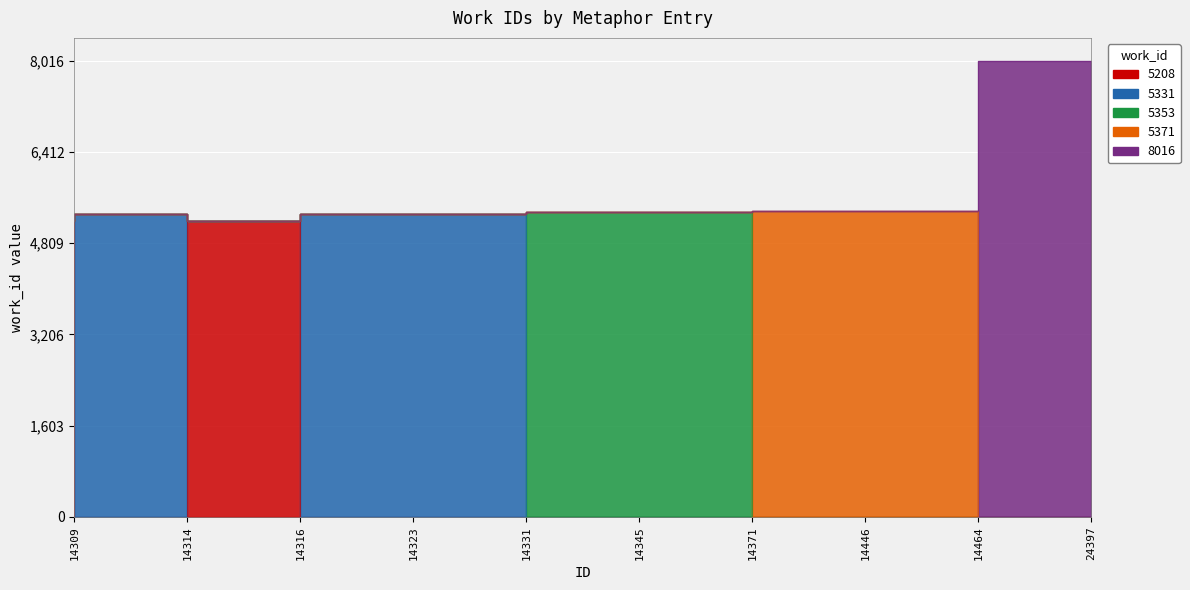

What value does the data have at 14345?

5353